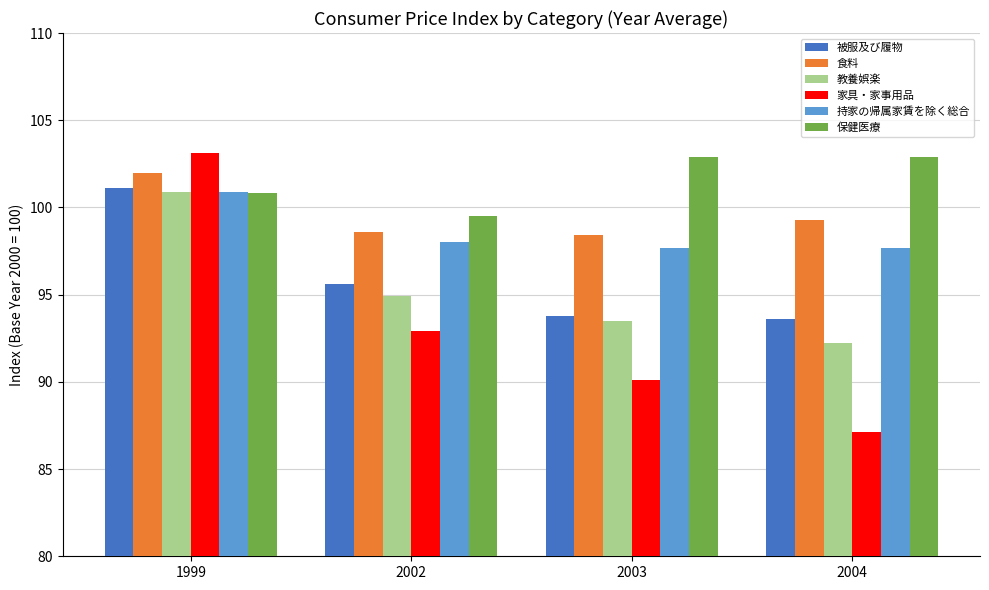

What is the sum of the 家具・家事用品 values at 1999 and 2003?

193.2